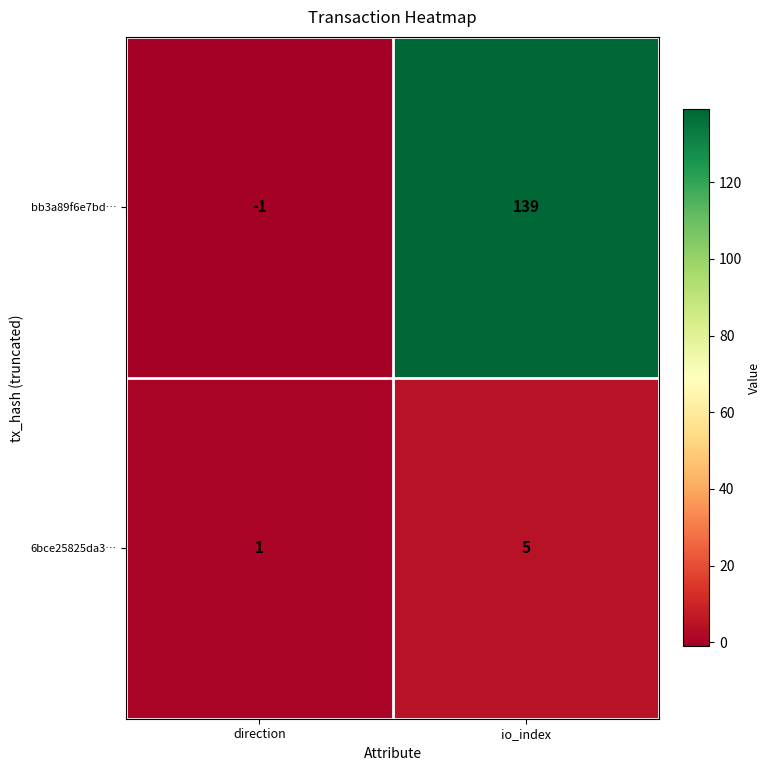

What is the average value of the bb3a89f6e7bd… series?

69